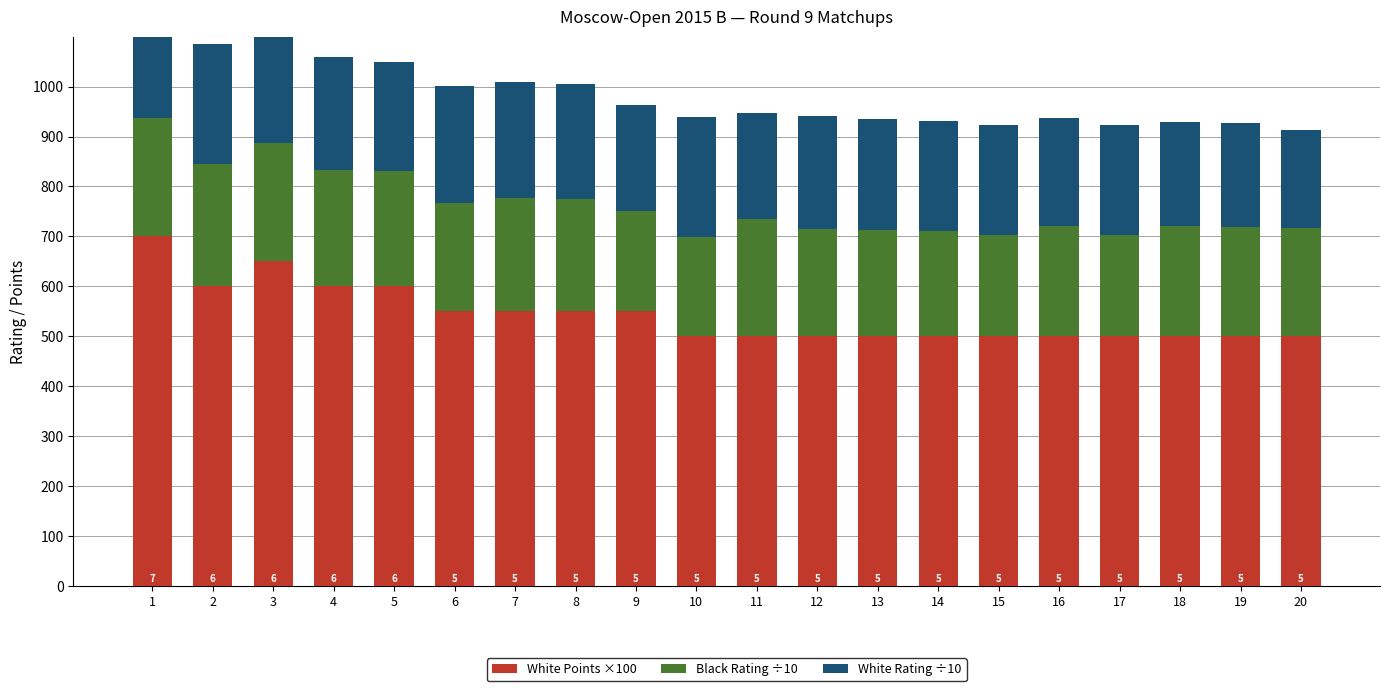

Between 9 and 5, which is larger?

5